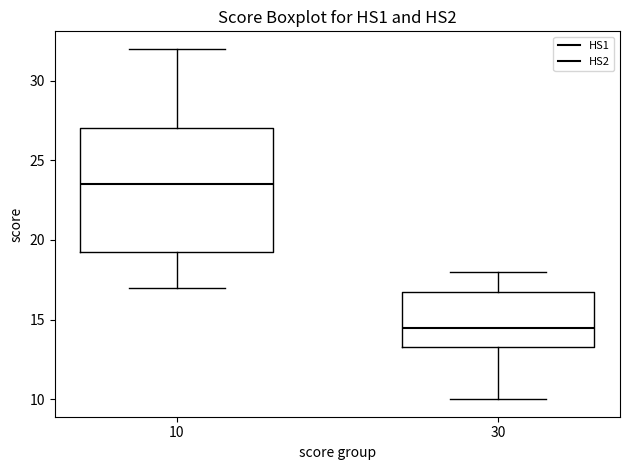

Reading left to right, transcribe this box plot: for each box, give where its median line is, the range the box spans, and where its two whiskers end, as read against the y-axis. The values are not printed on the chart, so give them approximately, as read against the axis.

10: median 23.5, box 19.5 to 27.0, whiskers 17.0 to 32.0
30: median 14.5, box 13.5 to 17.0, whiskers 10.0 to 18.0